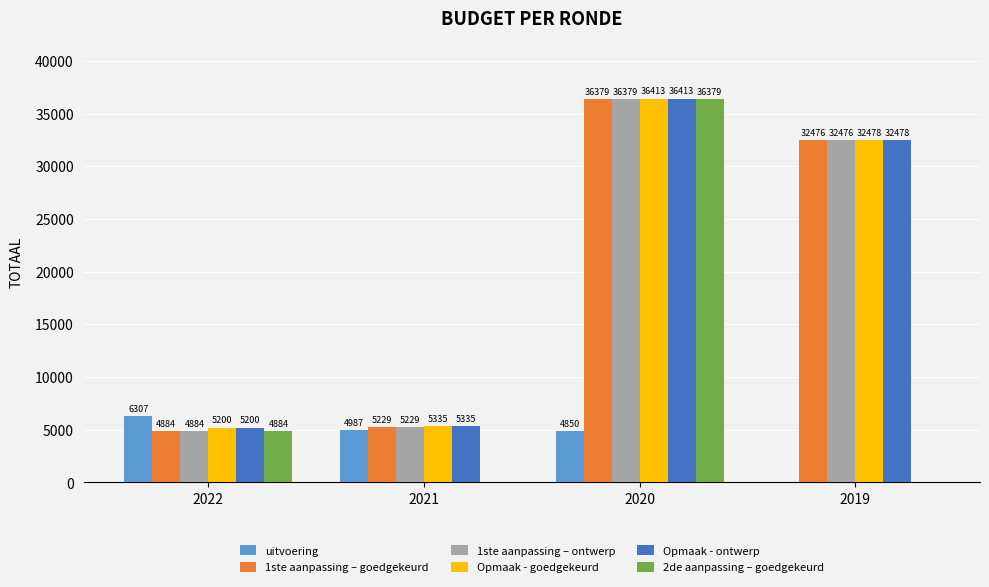

Between 2021 and 2020, which series saw the biggest shift?

2de aanpassing – goedgekeurd